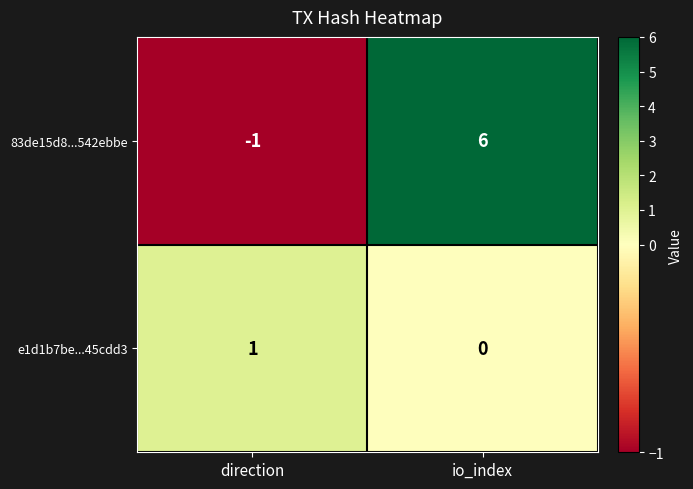

What is the sum of all 83de15d8...542ebbe values?

5